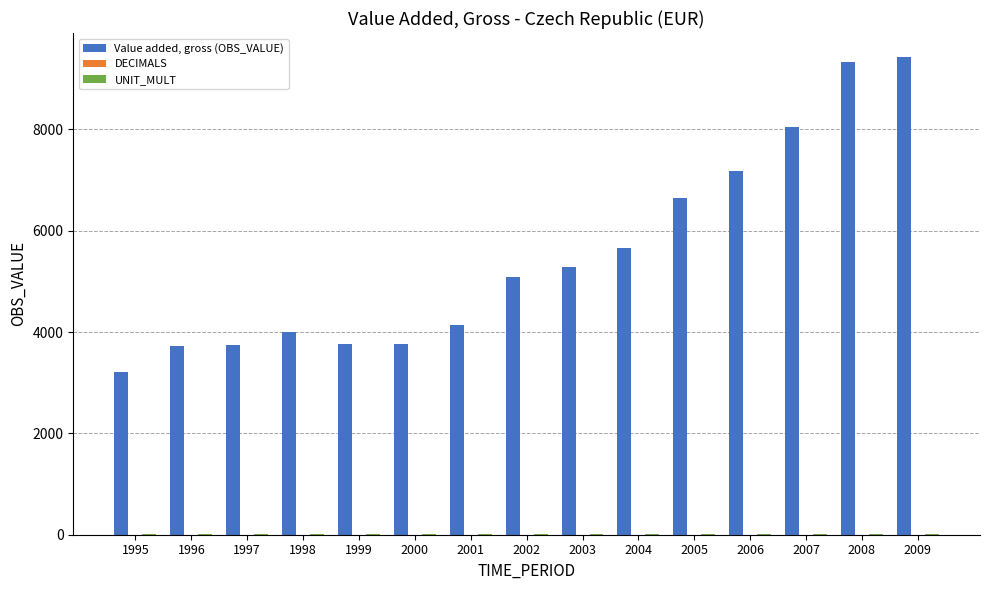

What is the maximum value shown in the chart?

9428.3